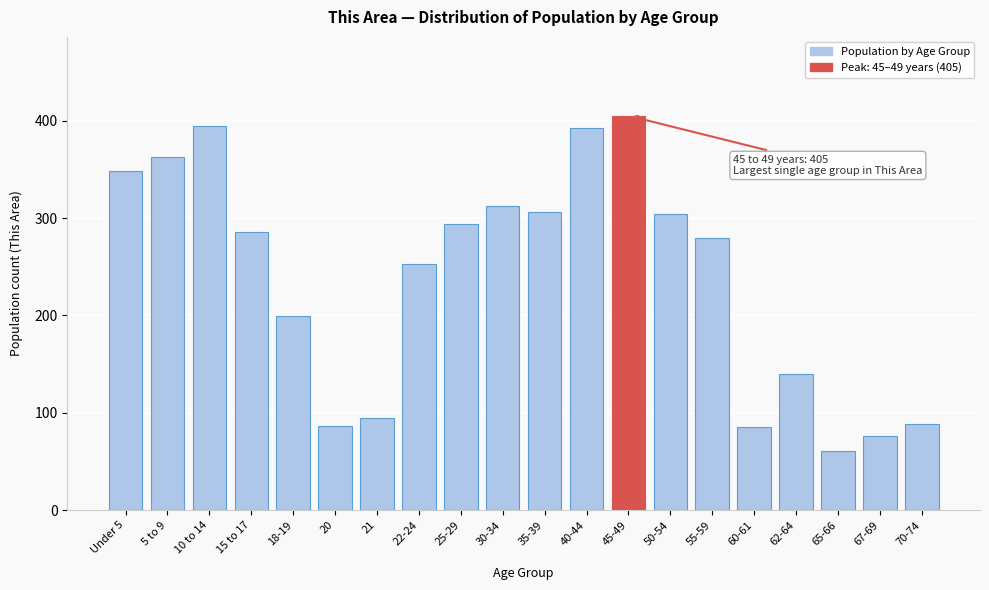

Which label corresponds to the largest value in the chart?

45-49